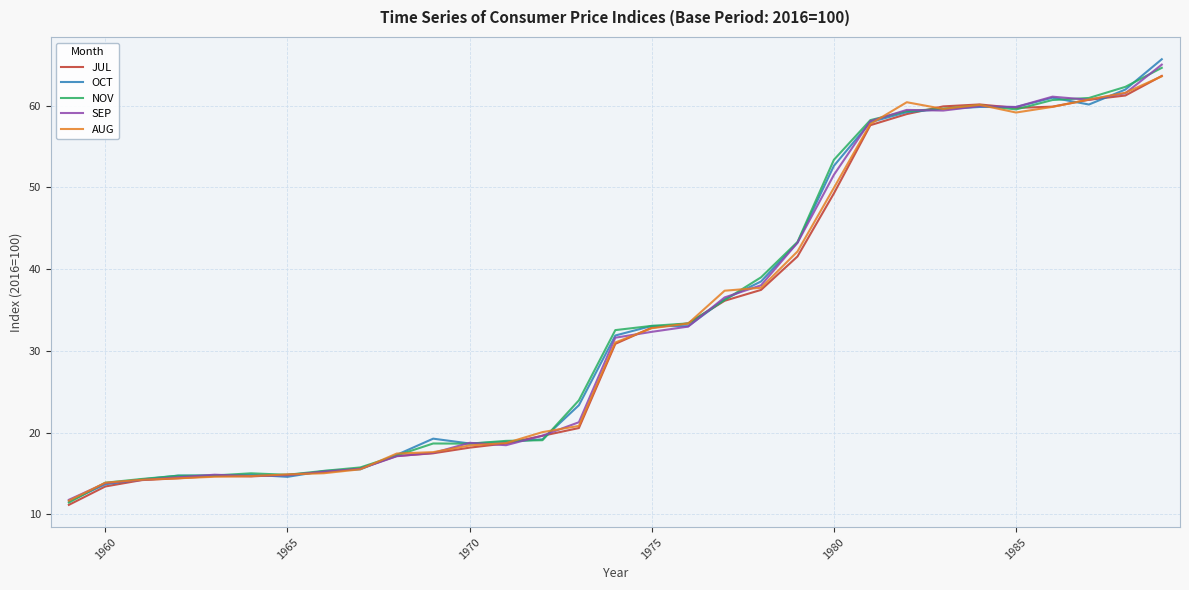

What is the greatest value displayed?

65.7